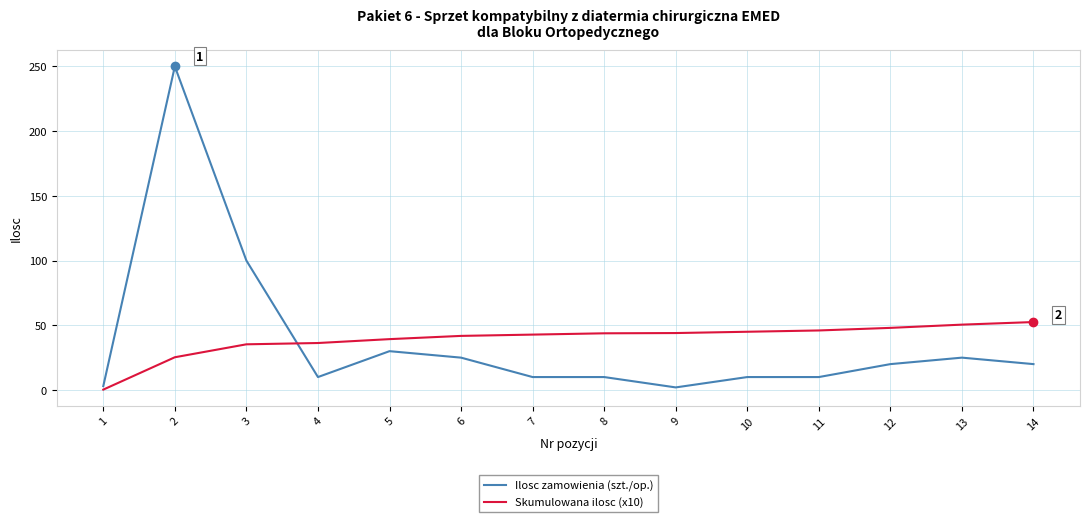

List the series in order of their peak value, lowest first.

Skumulowana ilosc (x10), Ilosc zamowienia (szt./op.)